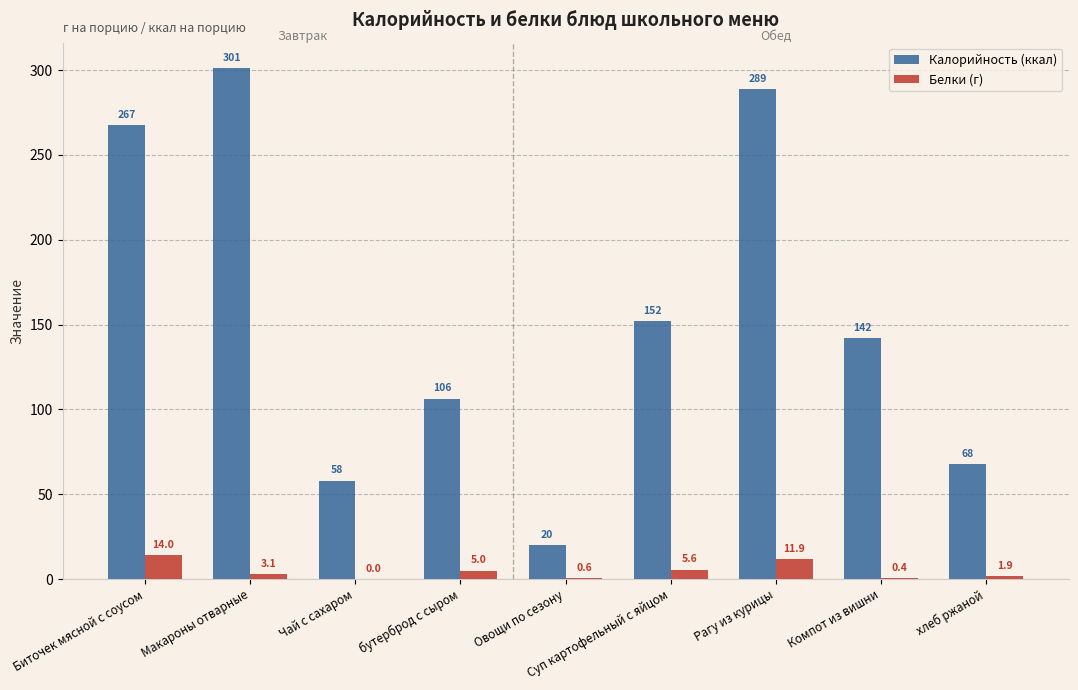

What is the sum of the Белки (г) values at хлеб ржаной and Макароны отварные?

5.0